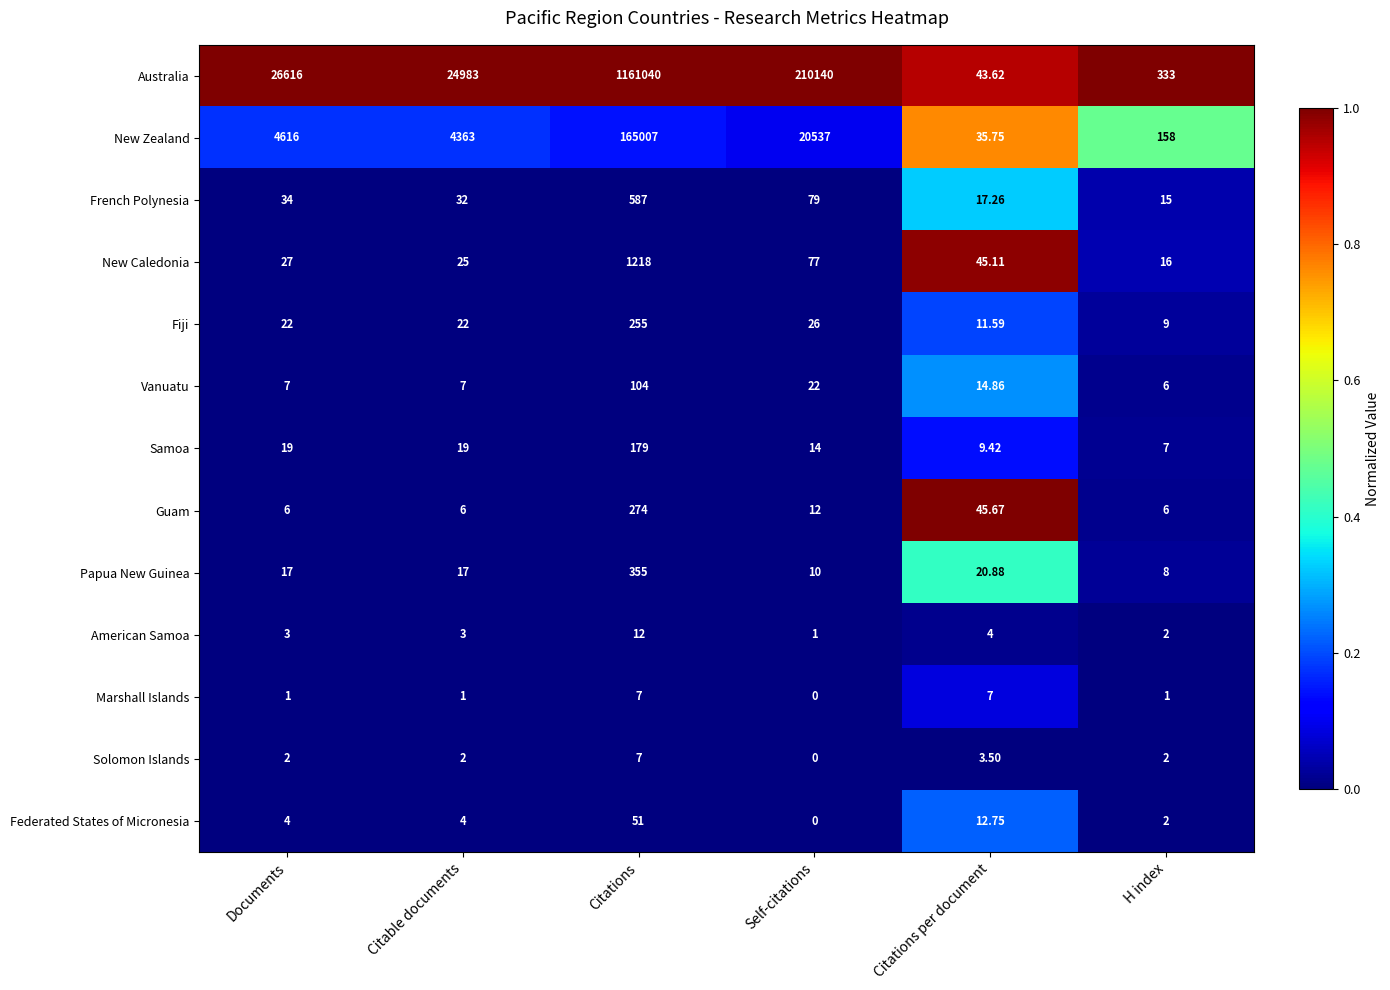

Rank the series at Citable documents from lowest to highest value.

Marshall Islands, Solomon Islands, American Samoa, Federated States of Micronesia, Guam, Vanuatu, Papua New Guinea, Samoa, Fiji, New Caledonia, French Polynesia, New Zealand, Australia